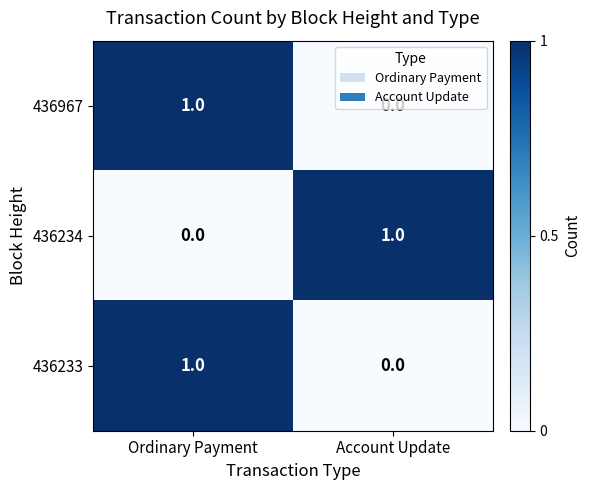

The 436233 series shows 0 at Account Update. True or false?

True